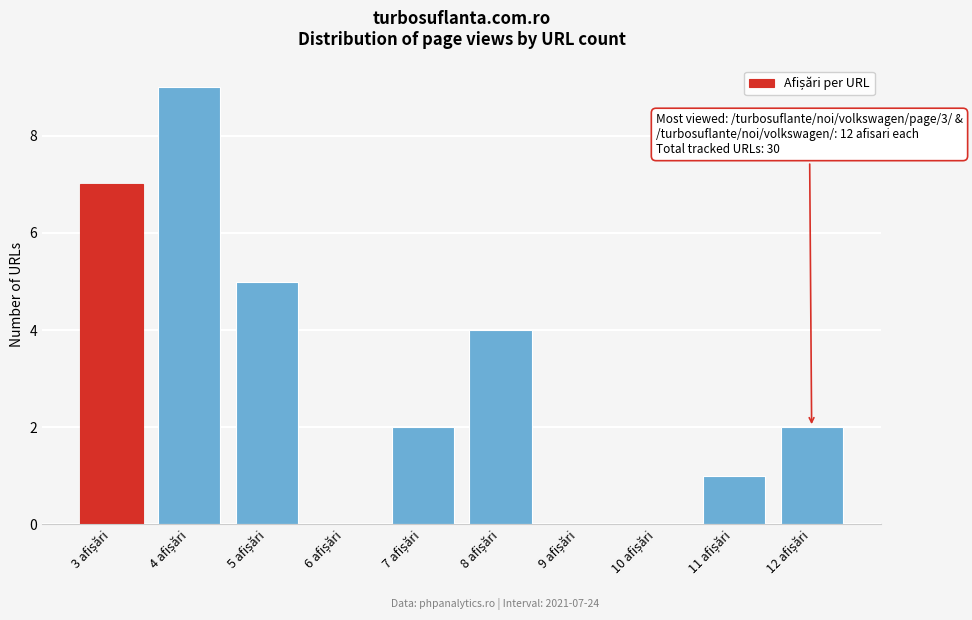

What is the greatest value displayed?

9